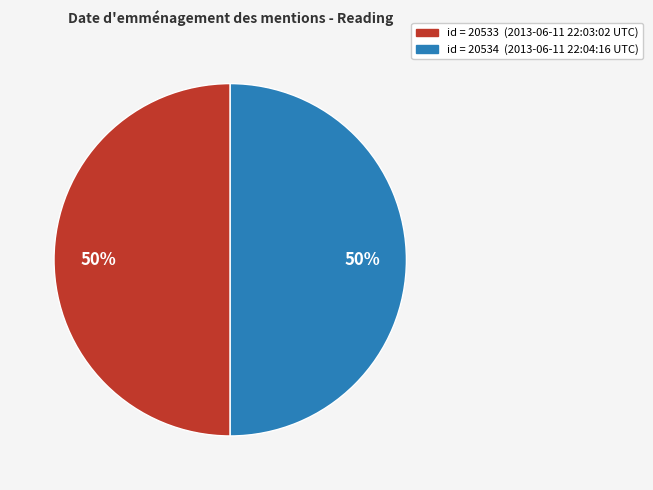

To the nearest percent, what is the average slice percentage?

50%